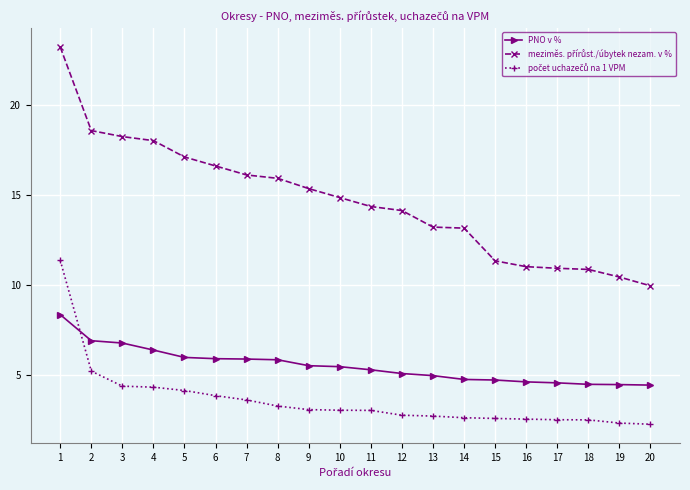

What is the sum of the PNO v % values at 16 and 1?

12.9